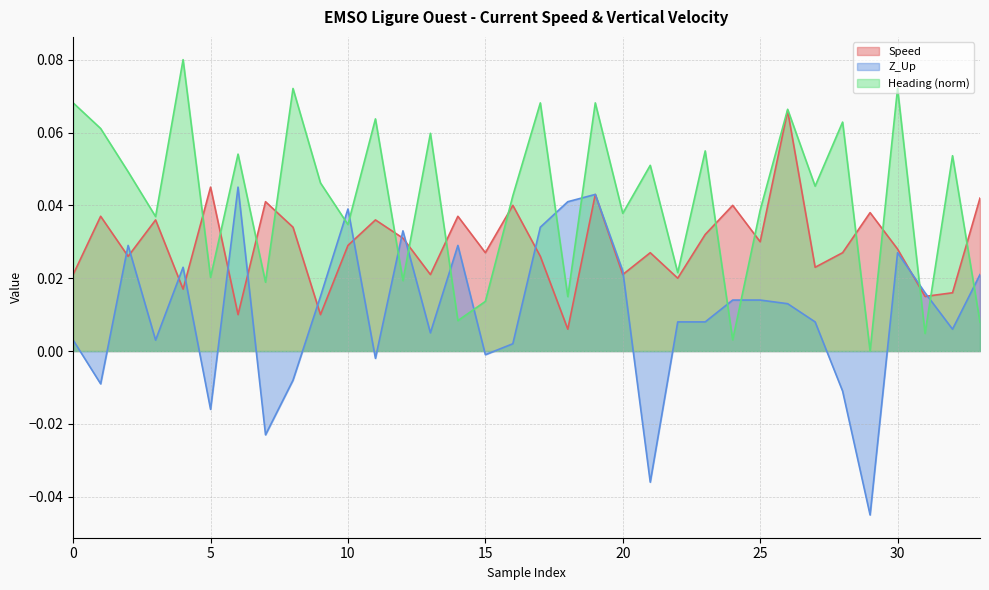

Between 19 and 29, which is larger?

19